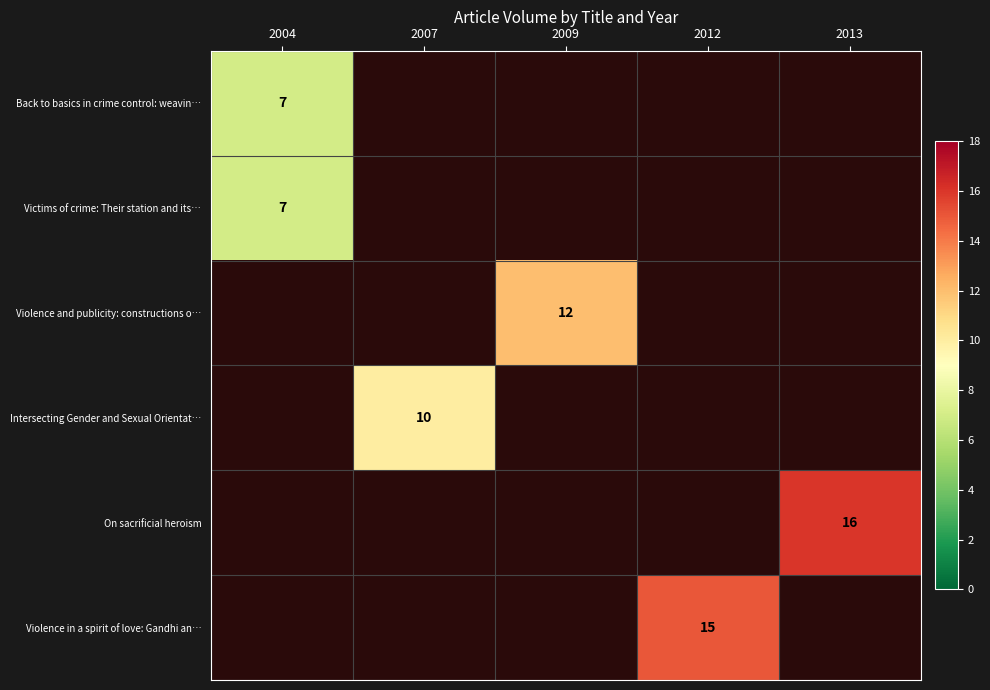

True or false: Violence in a spirit of love: Gandhi an… has a value of 7 at 2012.

False